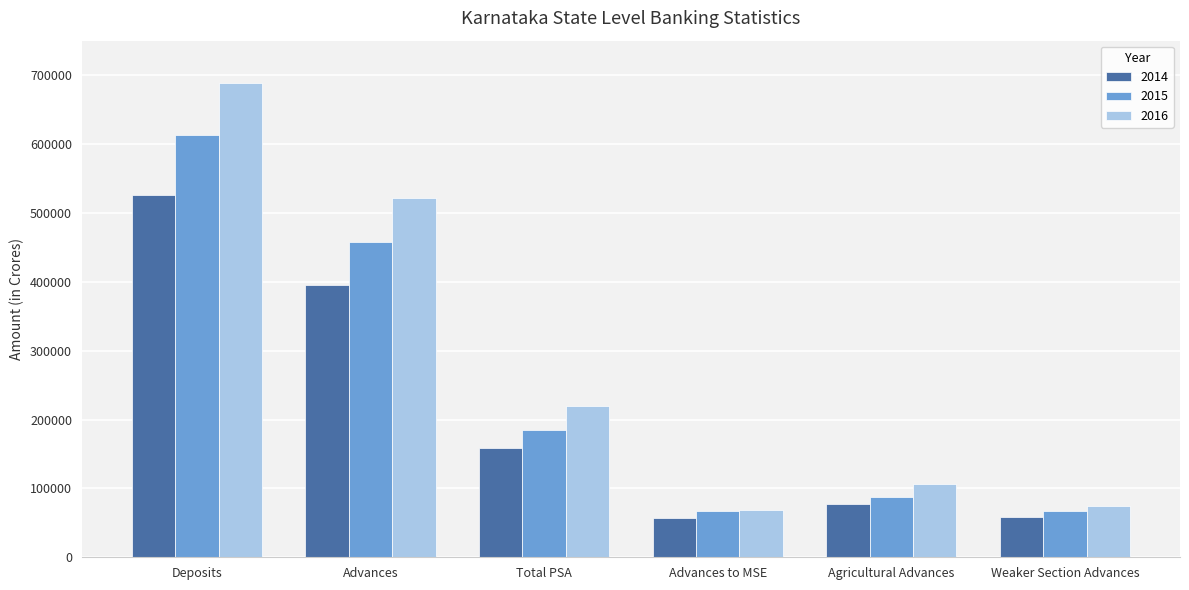

What position from the right is Advances to MSE?

3